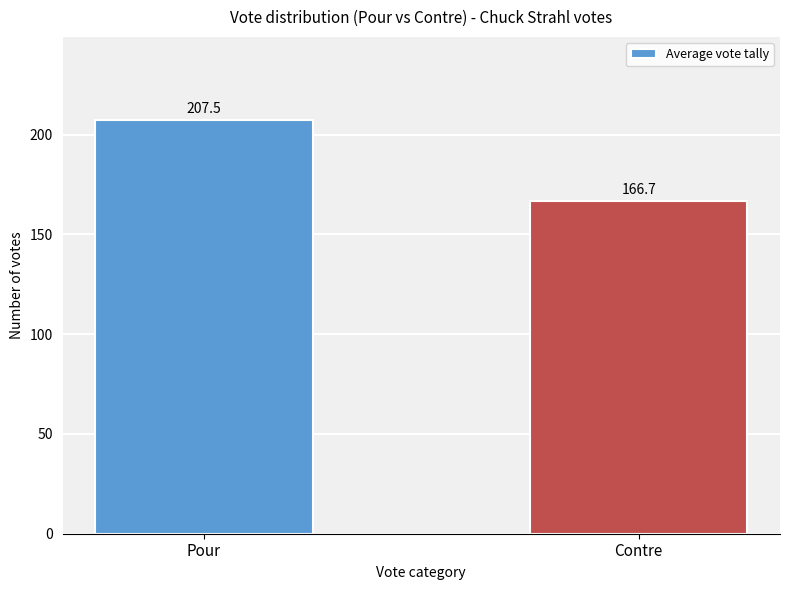

How many series are shown in this chart?

1